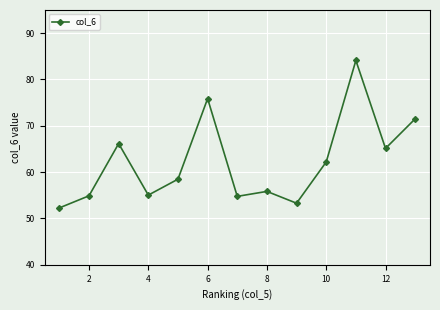

What is the value of the 9th point from the left?

53.3